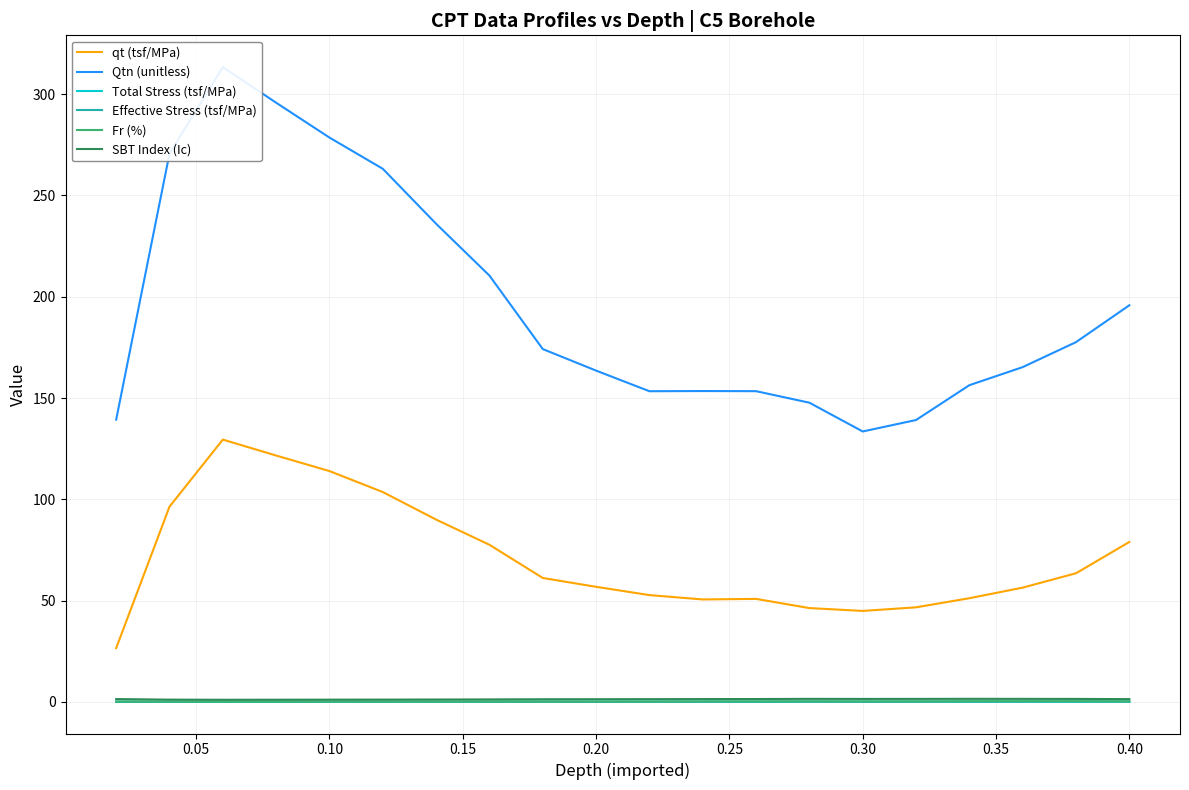

Does the chart display data point markers on the line(s)?

No